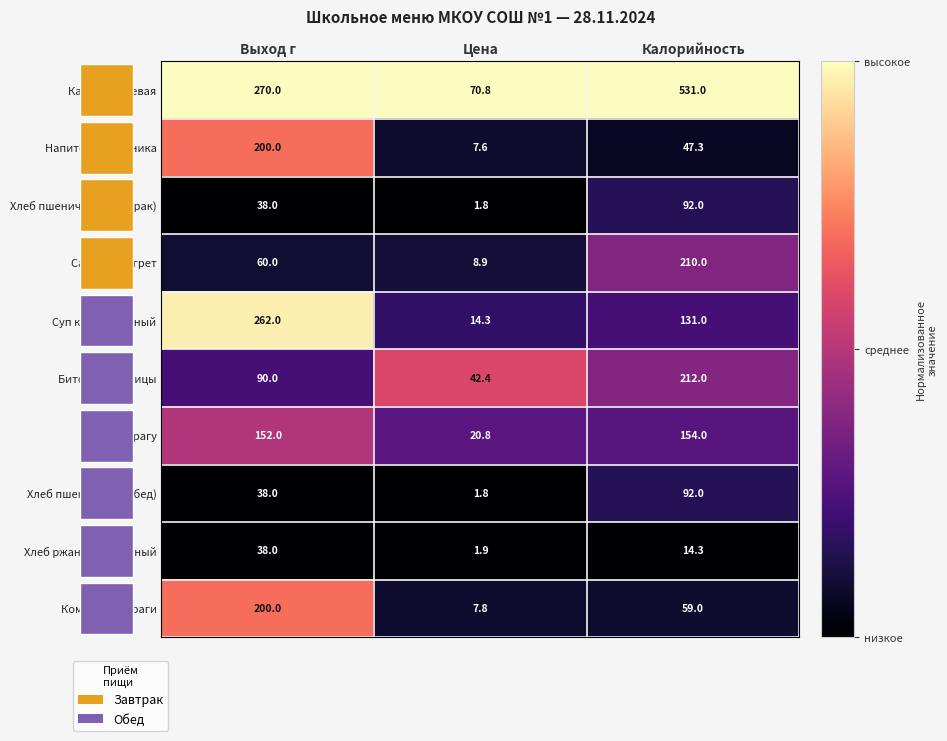

Which series has the widest spread of values?

Каша гречневая